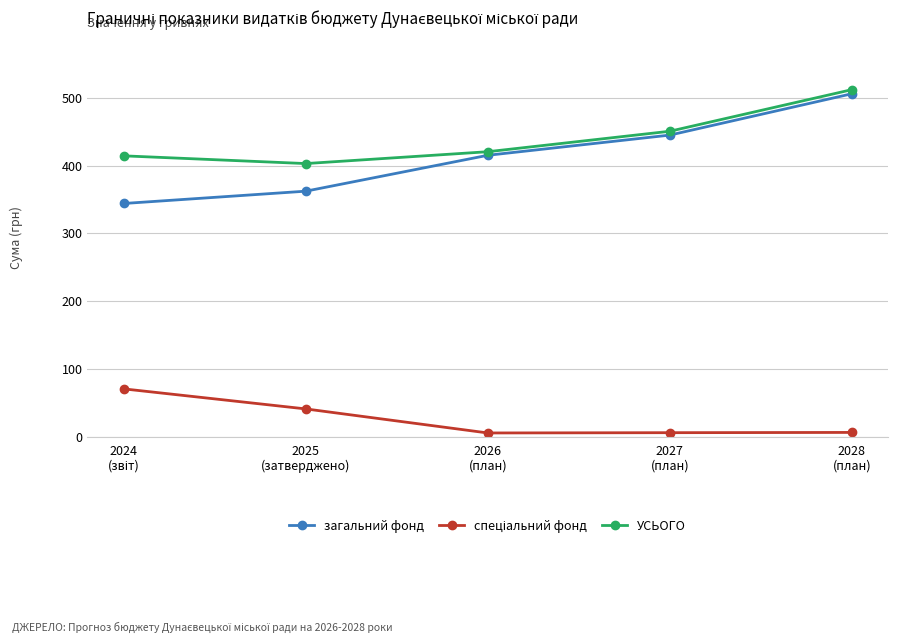

Which series has the largest total across all categories?

УСЬОГО